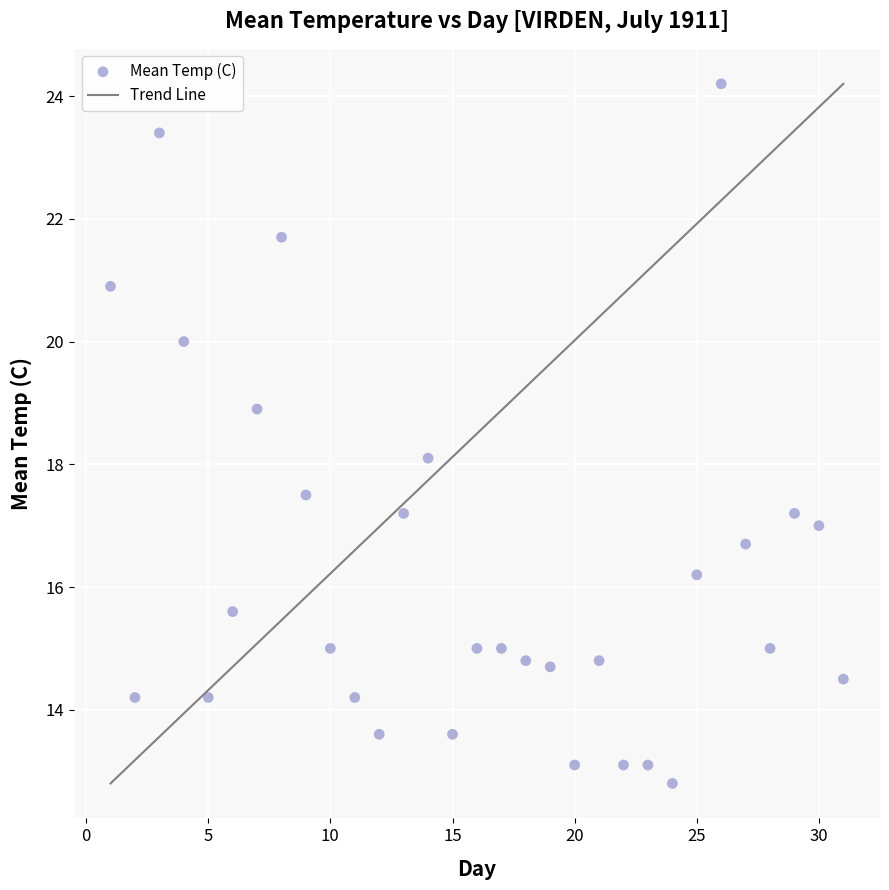

What is the range of X values (max minus min)?

30.0